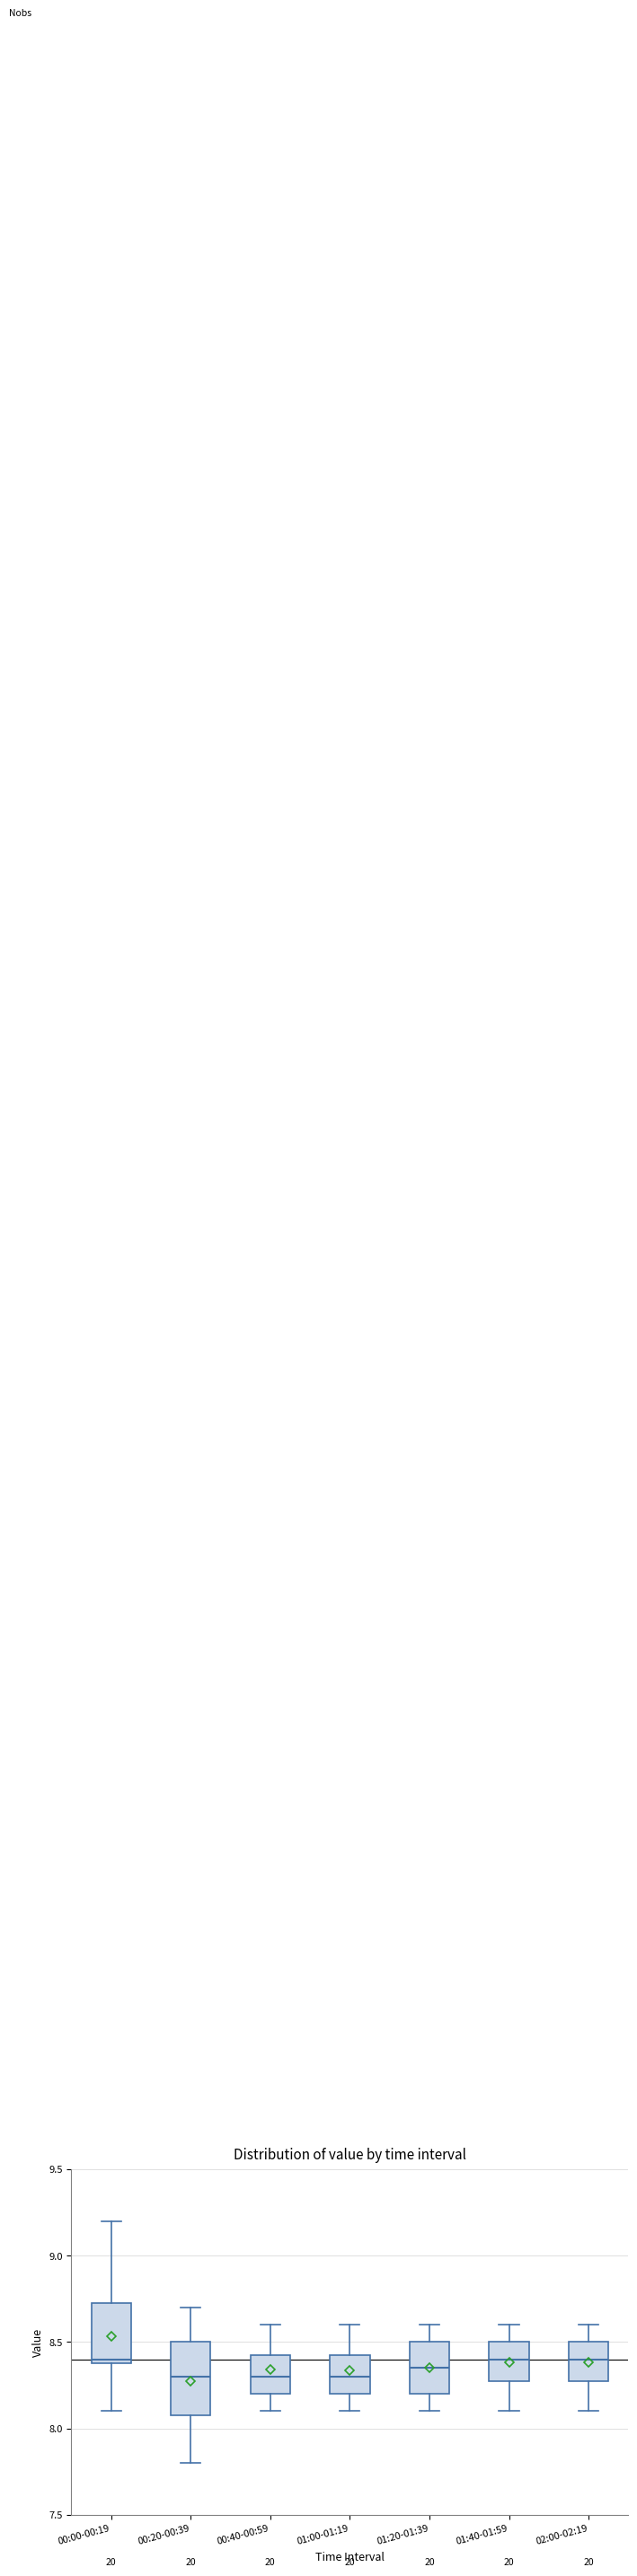

Reading left to right, transcribe this box plot: for each box, give where its median line is, the range the box spans, and where its two whiskers end, as read against the y-axis. The values are not printed on the chart, so give them approximately, as read against the axis.

00:00-00:19: median 8.40 (just above the box's lower edge), box 8.40 to 8.75, whiskers 8.10 to 9.20
00:20-00:39: median 8.30, box 8.10 to 8.50, whiskers 7.80 to 8.70
00:40-00:59: median 8.30, box 8.20 to 8.45, whiskers 8.10 to 8.60
01:00-01:19: median 8.30, box 8.20 to 8.45, whiskers 8.10 to 8.60
01:20-01:39: median 8.35, box 8.20 to 8.50, whiskers 8.10 to 8.60
01:40-01:59: median 8.40, box 8.30 to 8.50, whiskers 8.10 to 8.60
02:00-02:19: median 8.40, box 8.30 to 8.50, whiskers 8.10 to 8.60